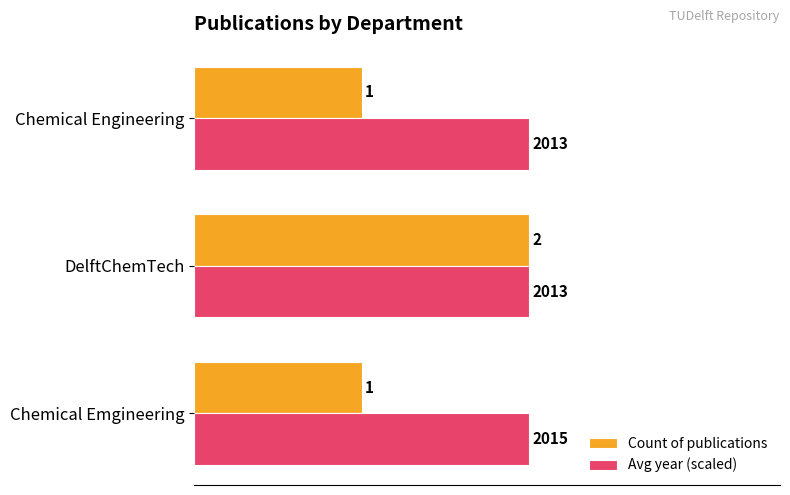

The value of Count of publications at Chemical Engineering is 1.0. True or false?

True